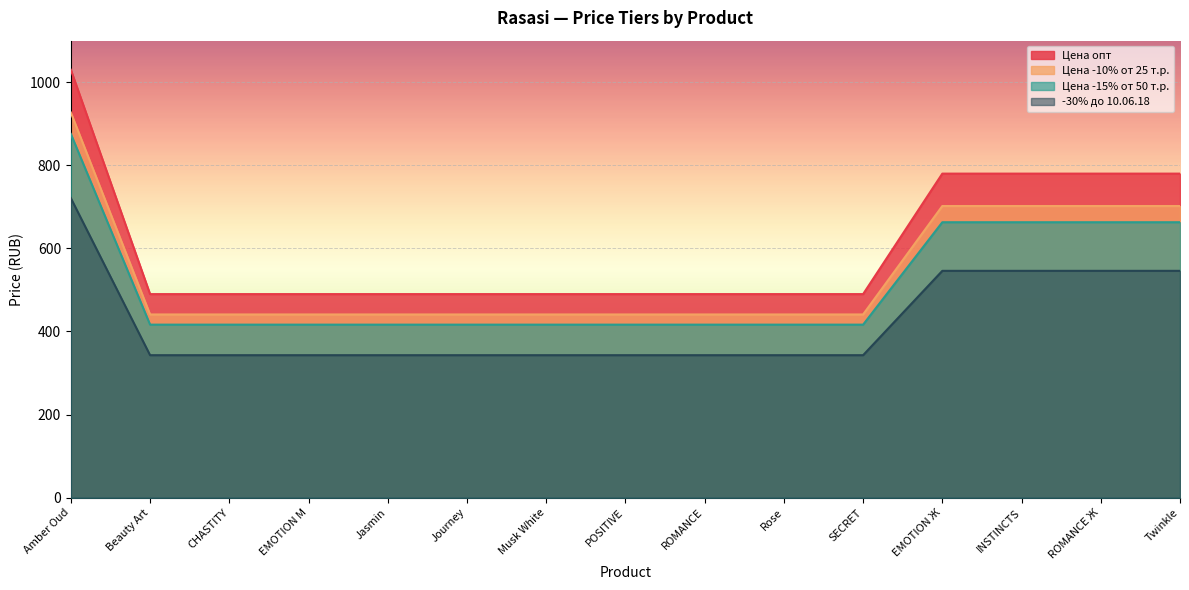

At which label does -30% до 10.06.18 reach its minimum?

Beauty Art